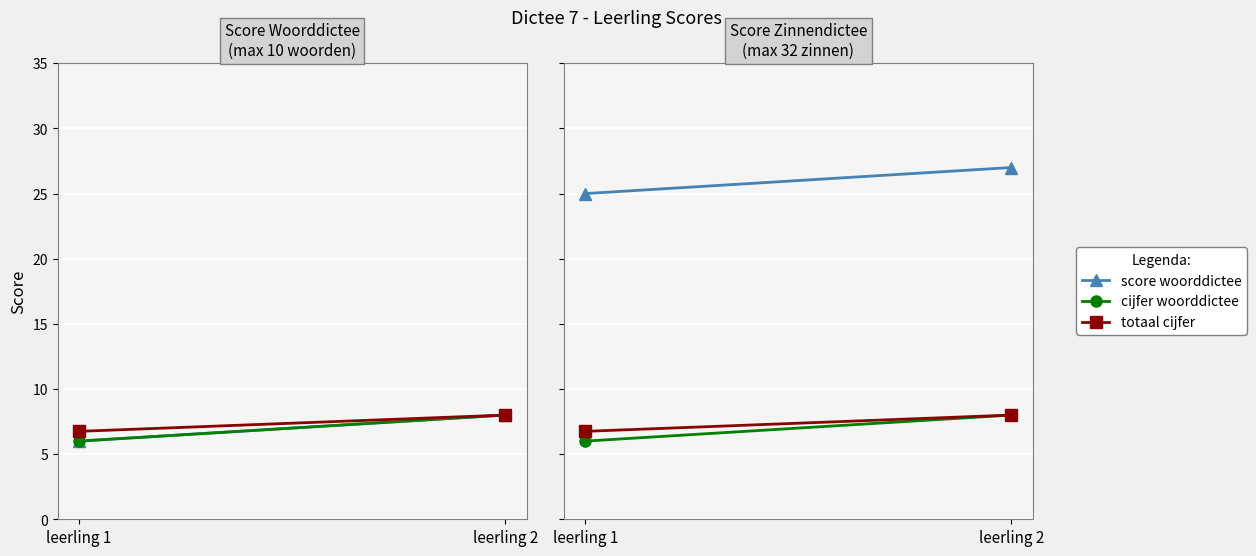

At which label does score zinnendictee reach its minimum?

leerling 1